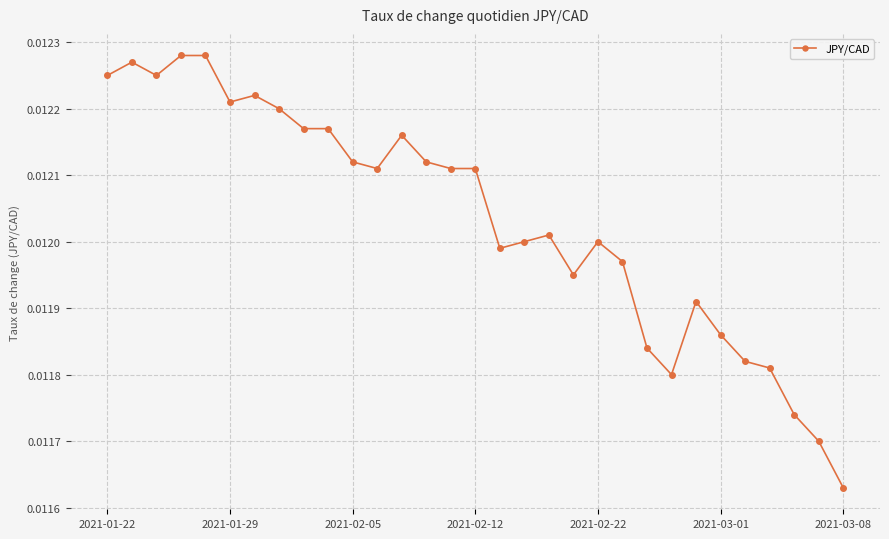

How many values are between 0 and 1?

31